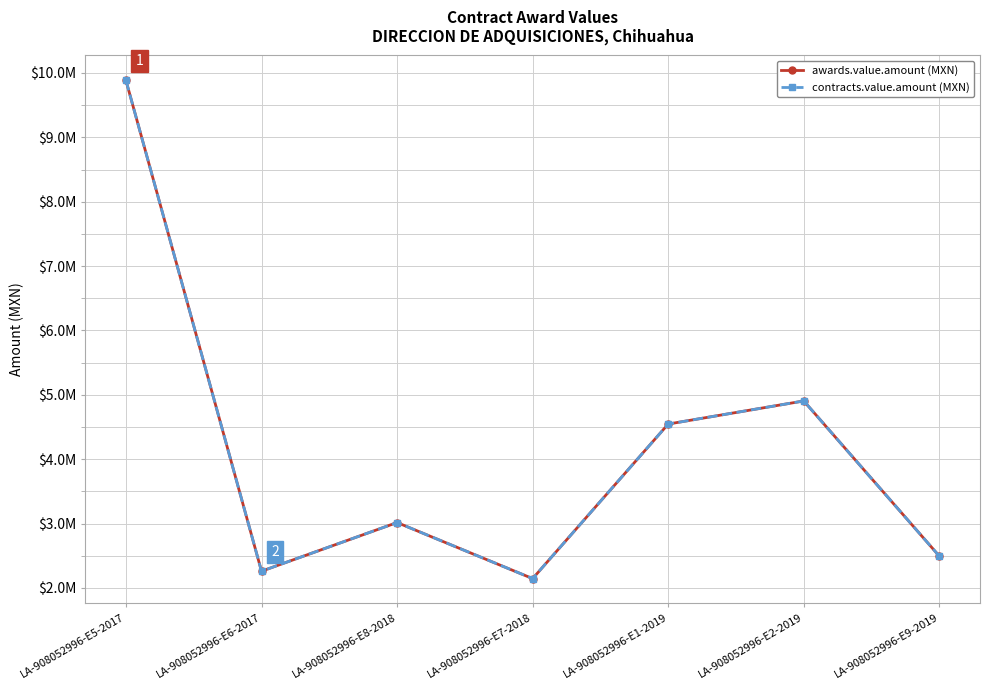

What is the label of the 1st point from the right?

LA-908052996-E9-2019